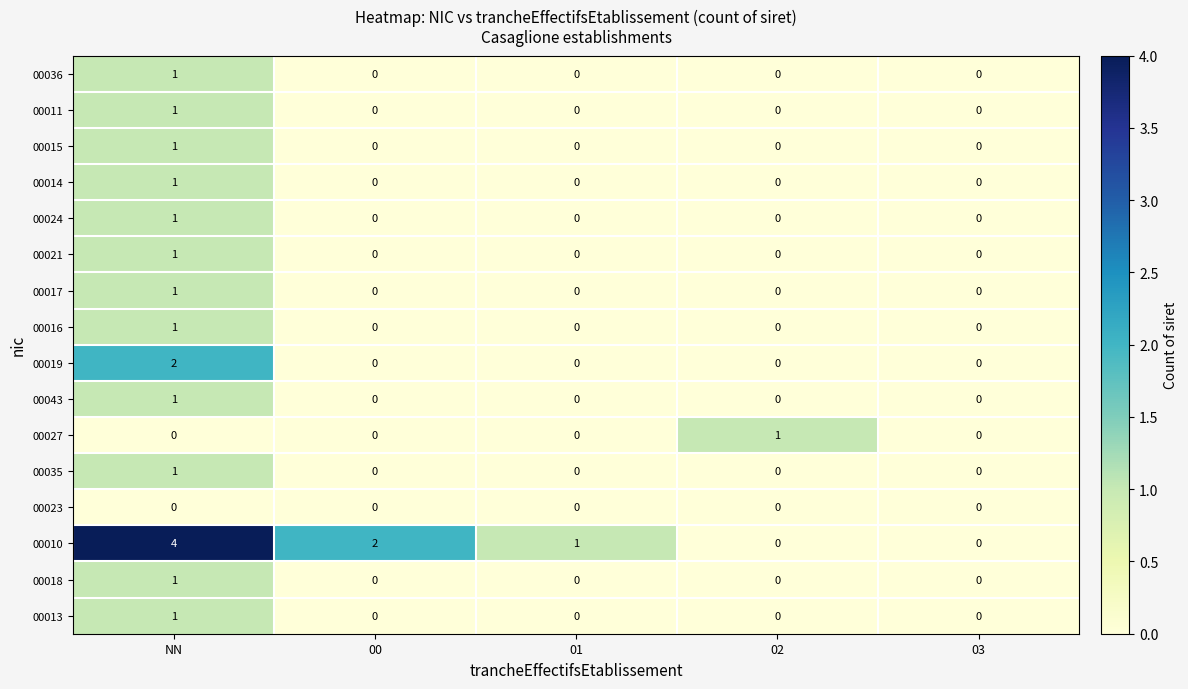

How many 00013 values are between 0 and 1?

5